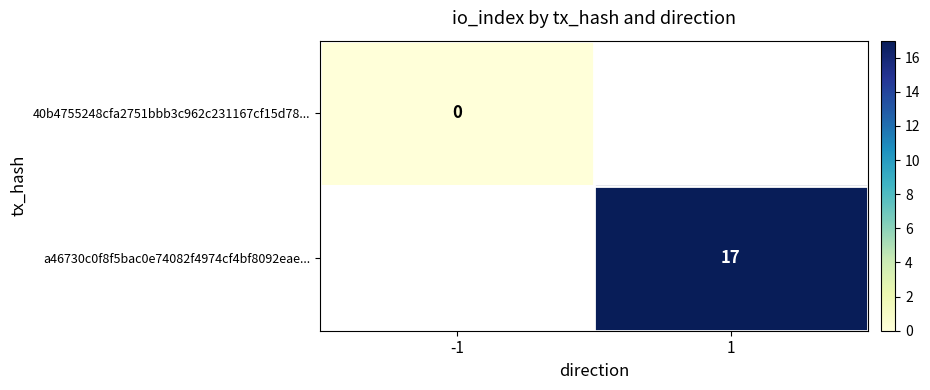

Is it true that a46730c0f8f5bac0e74082f4974cf4bf8092eae... equals 17 at 1?

True